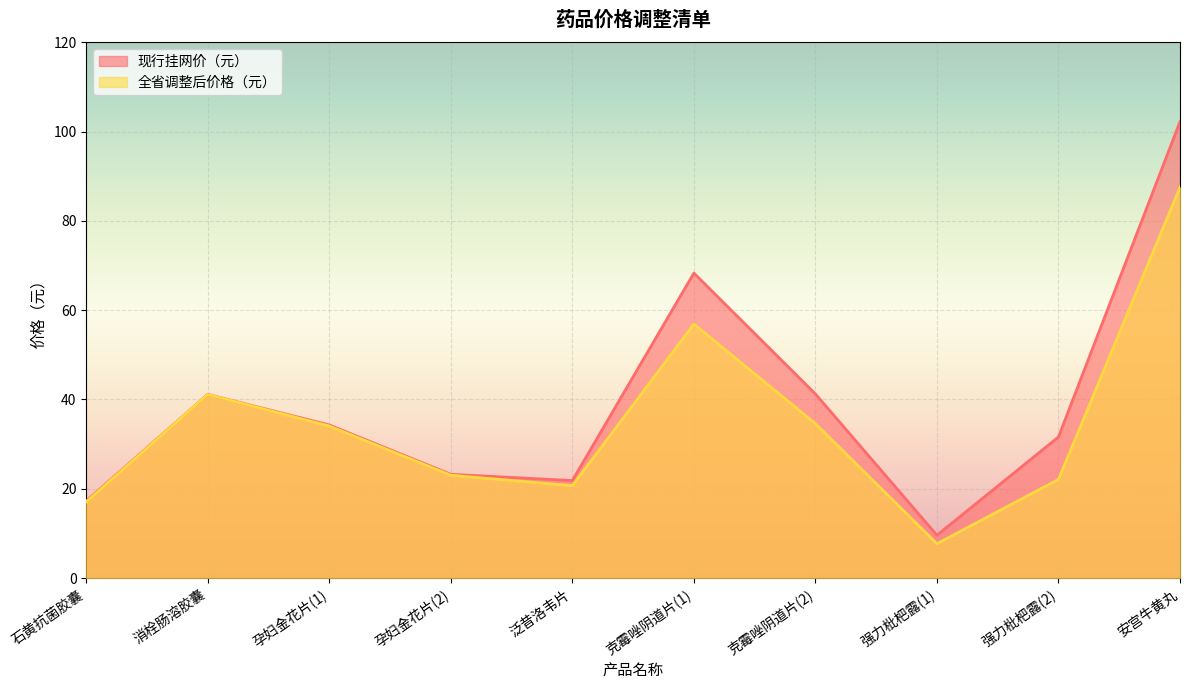

True or false: 全省调整后价格（元） has more than 0 points higher than both neighbors.

True